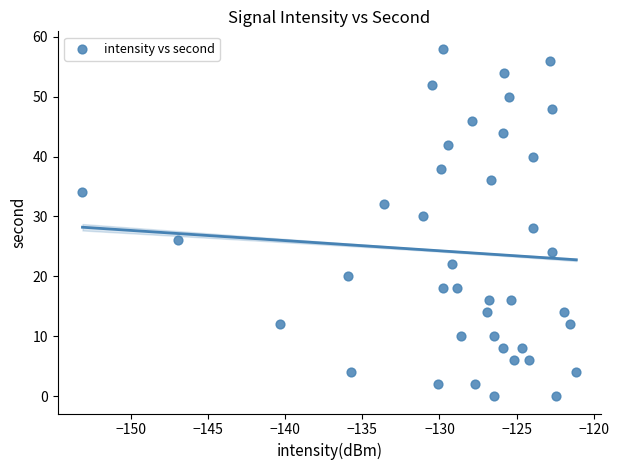

What is the range of Y values (max minus min)?

58